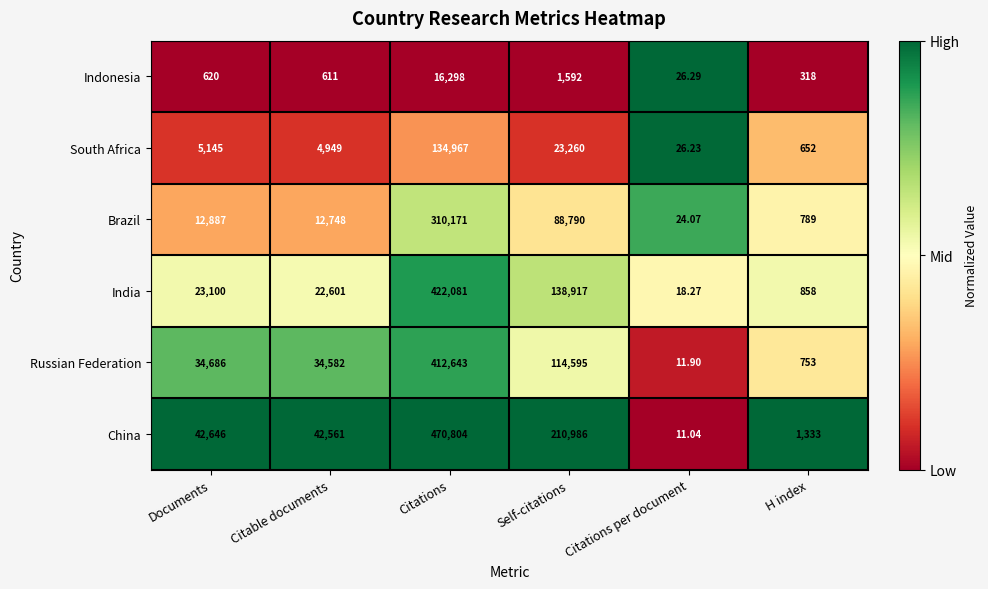

Rank the series by their maximum value, from highest to lowest.

China, India, Russian Federation, Brazil, South Africa, Indonesia